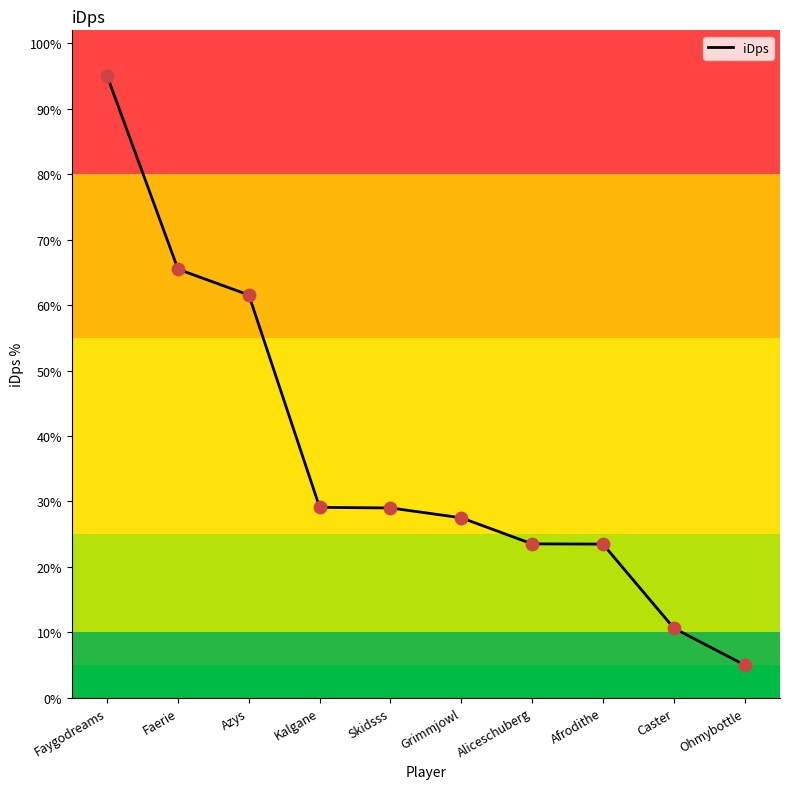

Between Azys and Ohmybottle, which is larger?

Azys